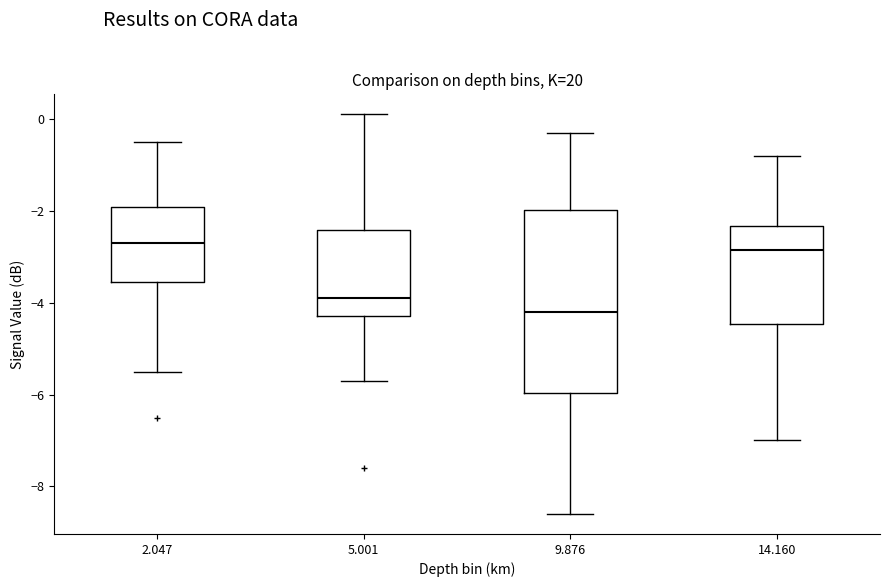

Reading left to right, read every box against the y-axis: the position of its median line, the range the box covers, and the ends of its whiskers. The values are not printed on the chart, so give them approximately, as read against the axis.

2.047: median -2.6, box -3.6 to -2.0, whiskers -5.4 to -0.4
5.001: median -3.8, box -4.2 to -2.4, whiskers -5.6 to 0.2
9.876: median -4.2, box -6.0 to -2.0, whiskers -8.6 to -0.2
14.160: median -2.8, box -4.4 to -2.4, whiskers -7.0 to -0.8